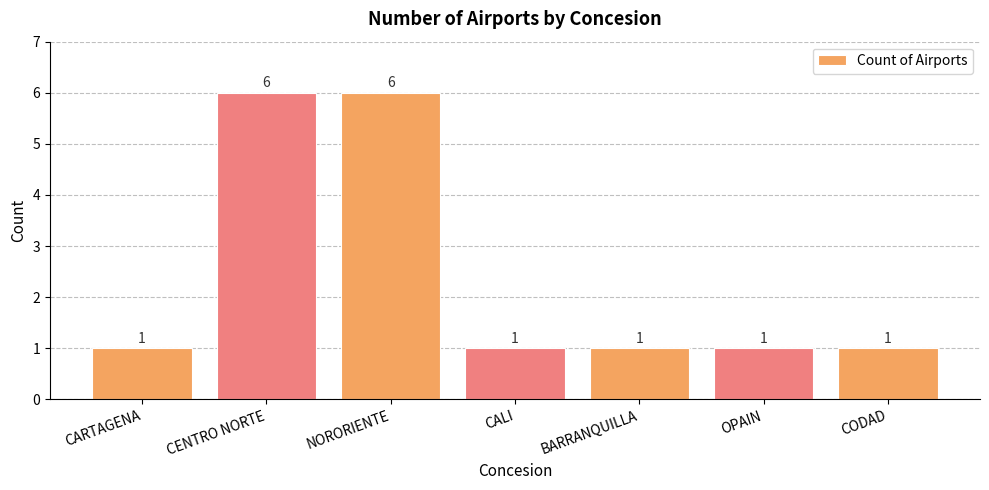

How many values are between 1 and 6?

7